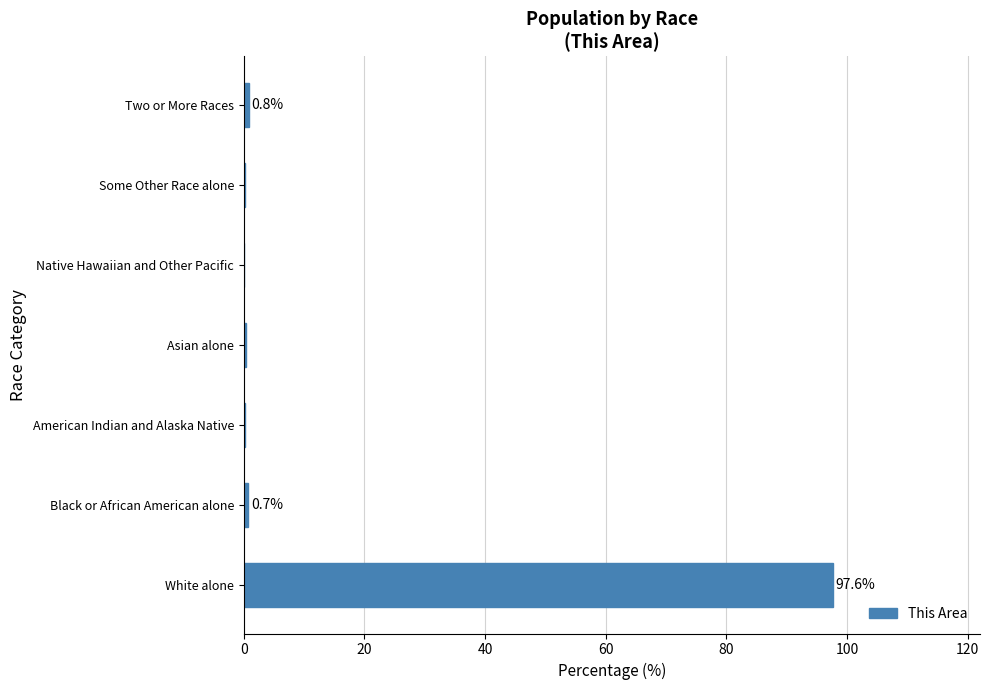

The value at Native Hawaiian and Other Pacific is 0.0. True or false?

True